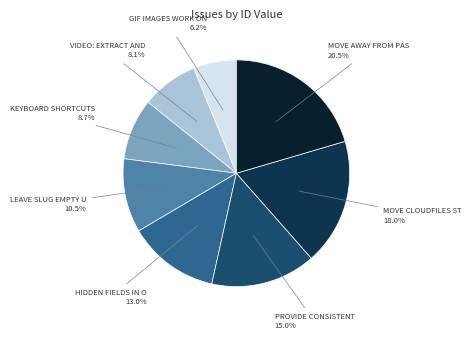

Count the number of slices in the pie.

8